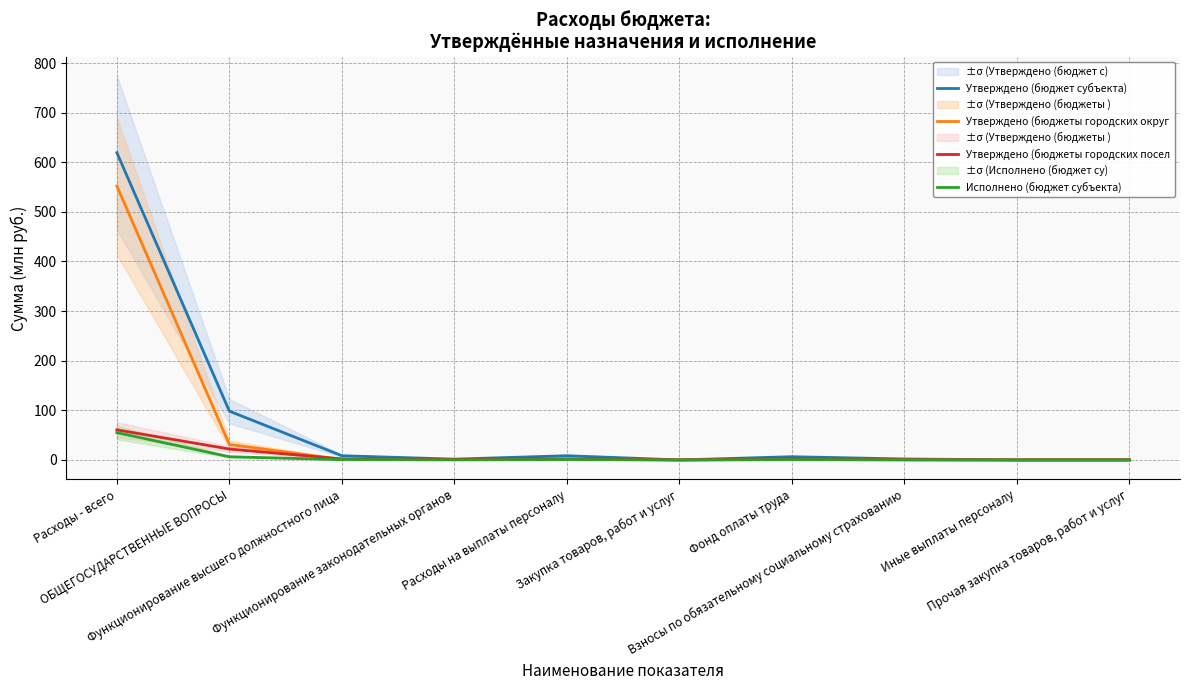

Which series changed the most between ОБЩЕГОСУДАРСТВЕННЫЕ ВОПРОСЫ and Иные выплаты персоналу?

Утверждено (бюджет субъекта)